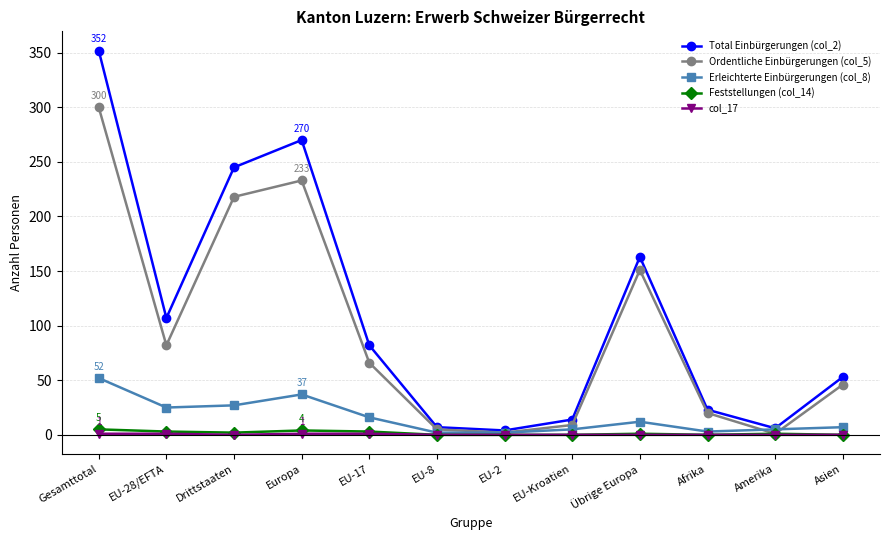

In Ordentliche Einbürgerungen (col_5), how many points are lower than both neighbors (excluding endpoints)?

3